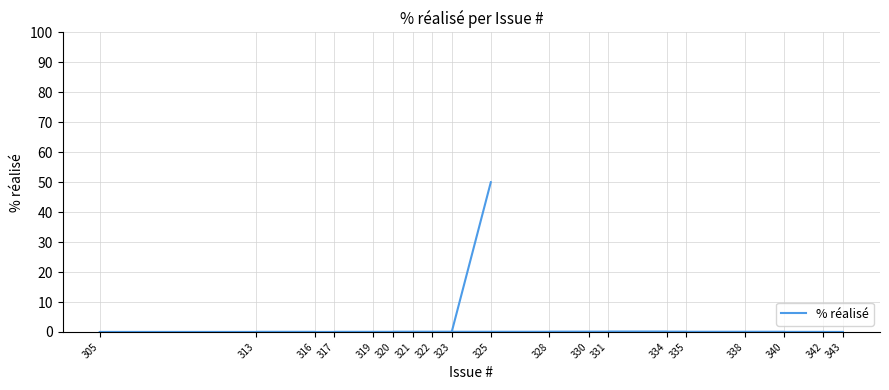

How many lines are shown in the chart?

1